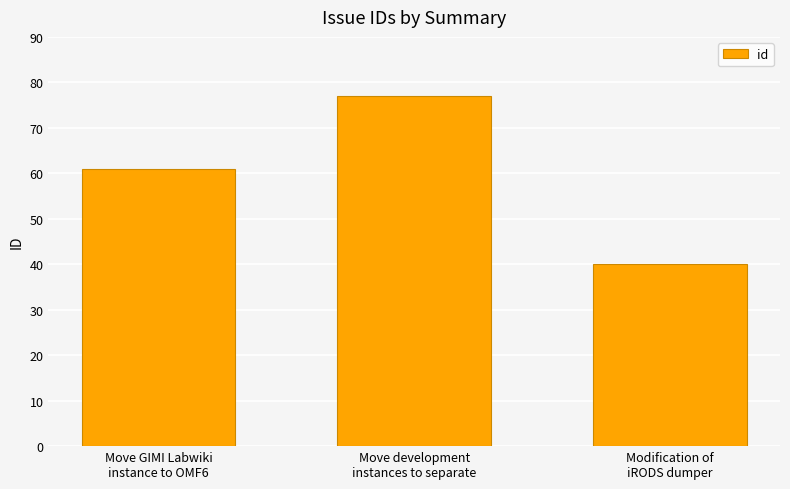

What is the ratio of the value at Modification of
iRODS dumper to the value at Move development
instances to separate?

0.5